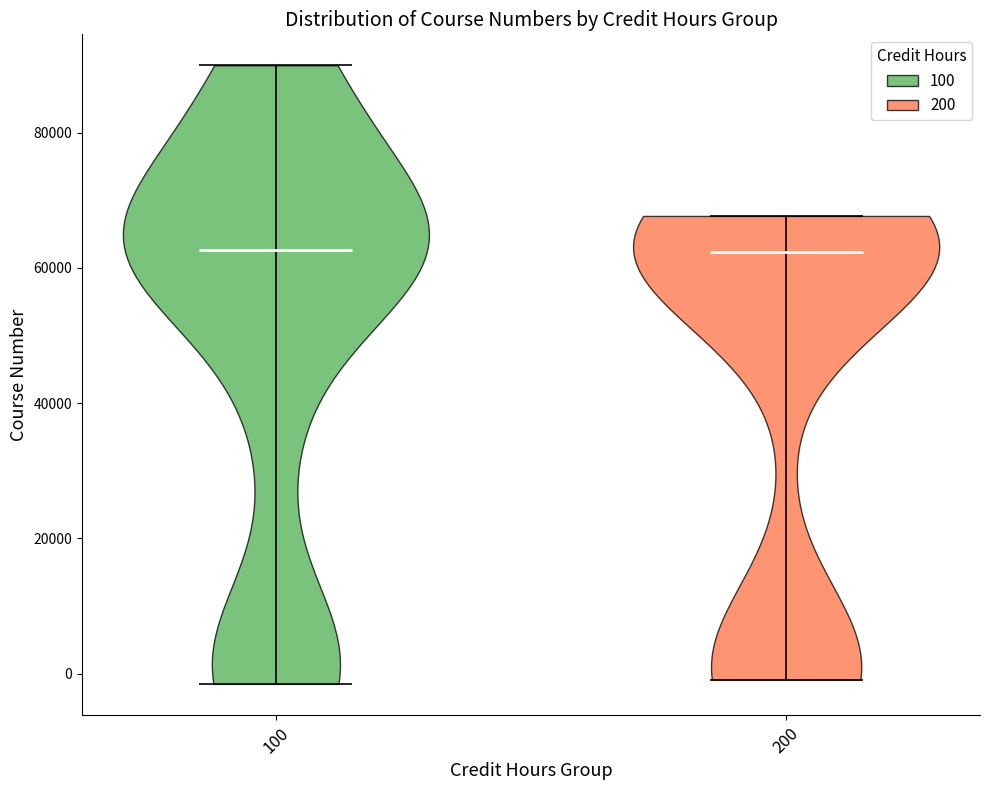

Reading left to right, read every violin against the y-axis: where its median line is, and the lowest and highest points it reaches. The values are not printed on the chart, so give them approximately, as read against the axis.

100: median line 62000, lowest point -2000, highest point 90000
200: median line 62000, lowest point 0, highest point 68000